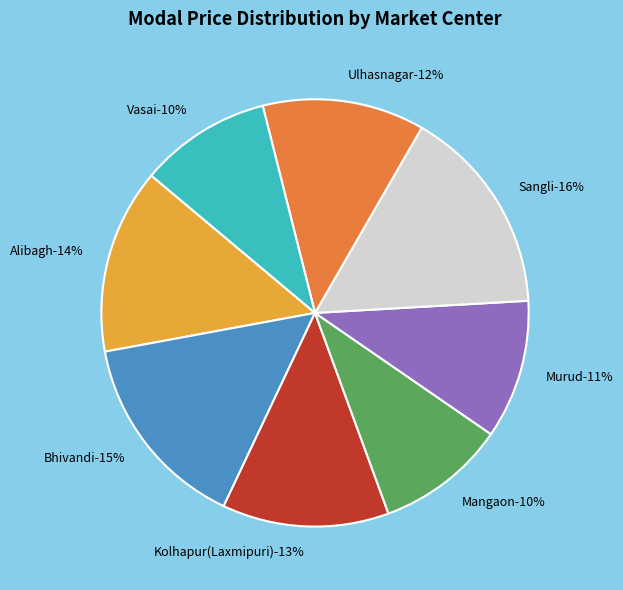

How many slices are in this pie chart?

8